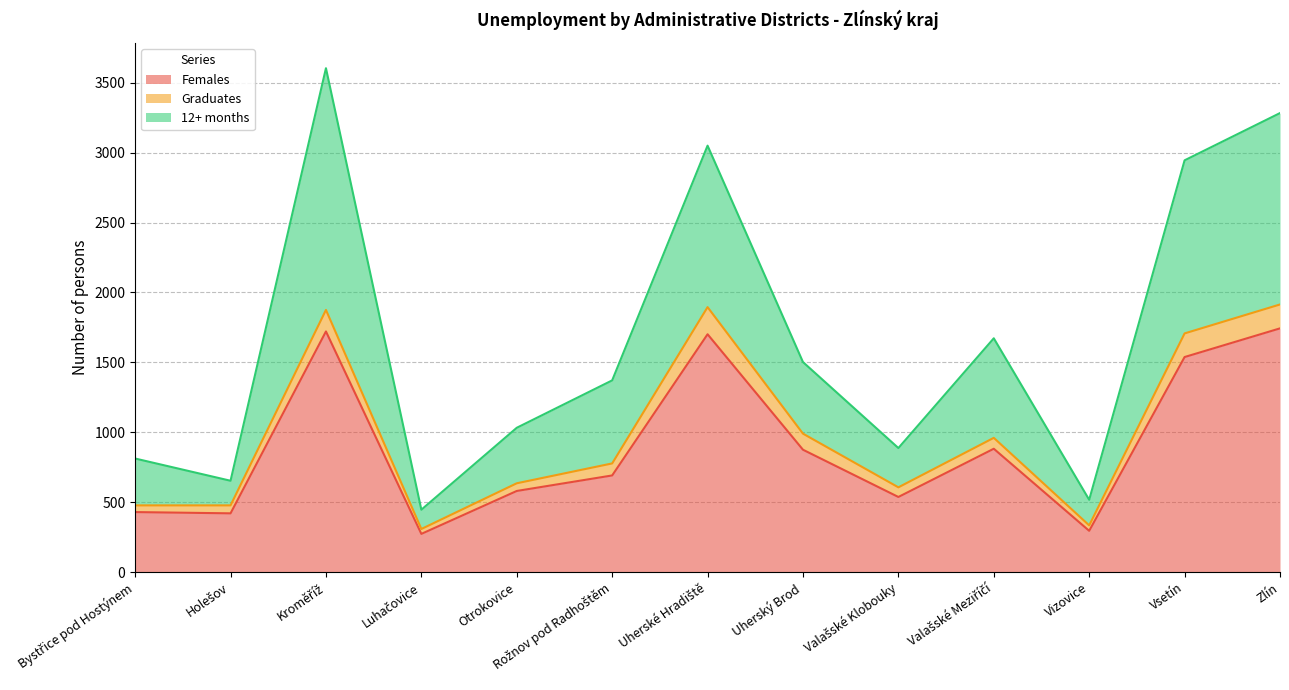

True or false: Females has a value of 965 at Zlín.

False